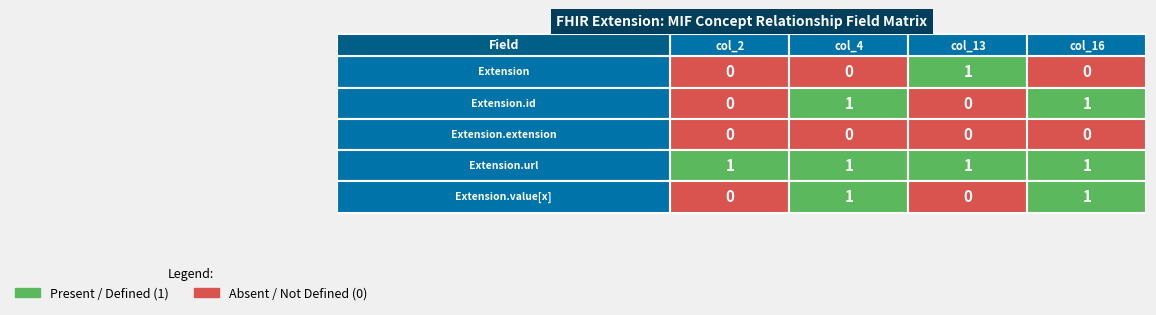

At which category is the sum across all series the highest?

col_4